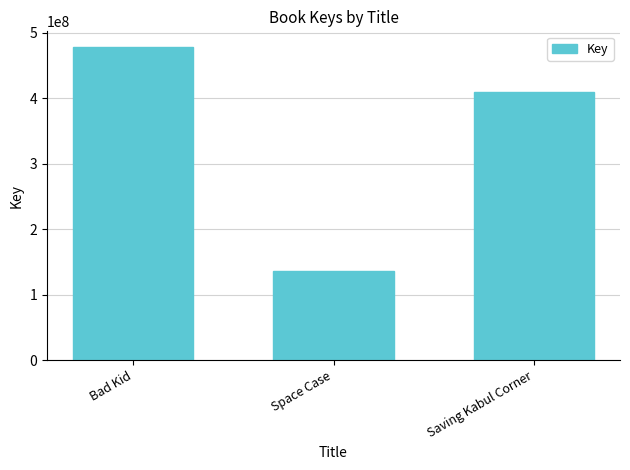

Count the values in the range 136319459 to 478169481.

3